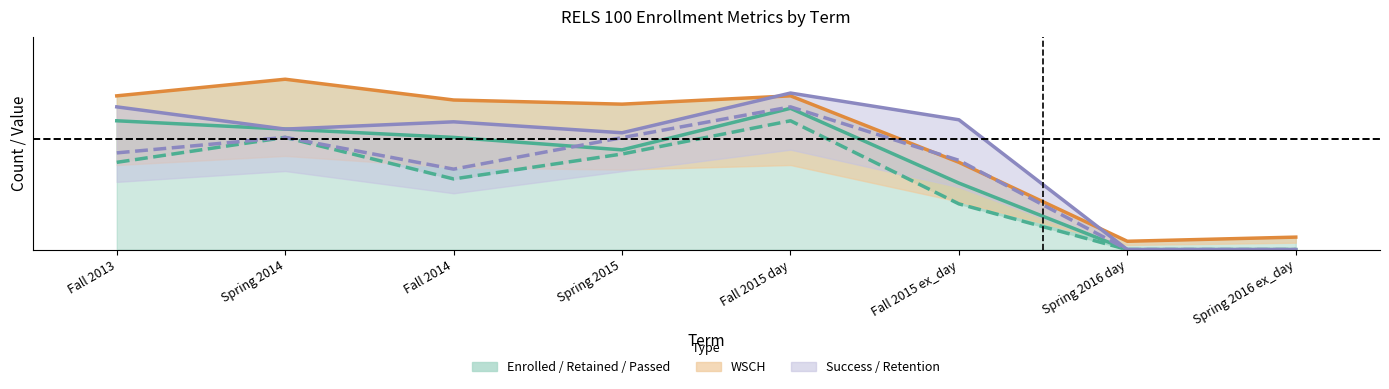

Reading right to left, list all the values displayed in this chart.

RETAINED: Spring 2016 ex_day=0.0	Spring 2016 day=0.0	Fall 2015 ex_day=16.0	Fall 2015 day=34.0	Spring 2015=24.0	Fall 2014=27.0	Spring 2014=29.0	Fall 2013=31.0
PASSED: Spring 2016 ex_day=0.0	Spring 2016 day=0.0	Fall 2015 ex_day=11.0	Fall 2015 day=31.0	Spring 2015=23.0	Fall 2014=17.0	Spring 2014=27.0	Fall 2013=21.0
WSCH (scaled): Spring 2016 ex_day=3.0	Spring 2016 day=2.0	Fall 2015 ex_day=21.0	Fall 2015 day=37.0	Spring 2015=35.0	Fall 2014=36.0	Spring 2014=41.0	Fall 2013=37.0
RETENTION (scaled): Spring 2016 ex_day=0.0	Spring 2016 day=0.0	Fall 2015 ex_day=31.2	Fall 2015 day=37.7	Spring 2015=28.1	Fall 2014=30.8	Spring 2014=29.0	Fall 2013=34.3
SUCCESS (scaled): Spring 2016 ex_day=0.0	Spring 2016 day=0.0	Fall 2015 ex_day=21.5	Fall 2015 day=34.3	Spring 2015=26.9	Fall 2014=19.4	Spring 2014=27.0	Fall 2013=23.3